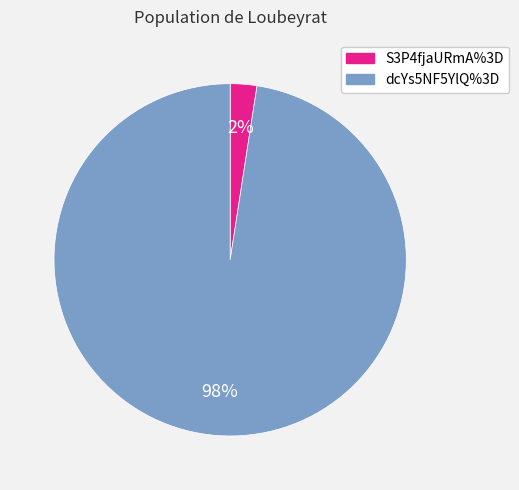

Between S3P4fjaURmA%3D and dcYs5NF5YlQ%3D, which is larger?

dcYs5NF5YlQ%3D